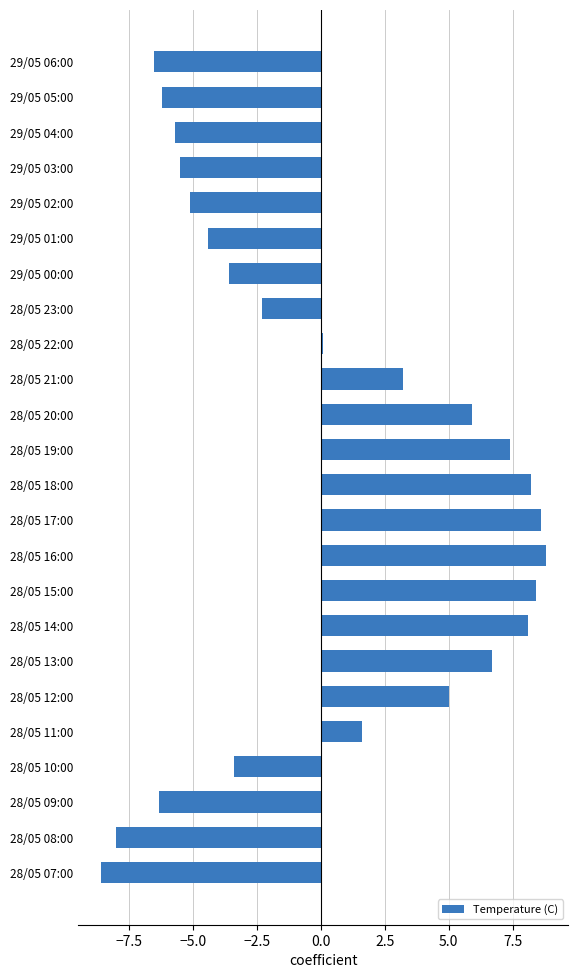

What is the minimum value shown in the chart?

-8.6